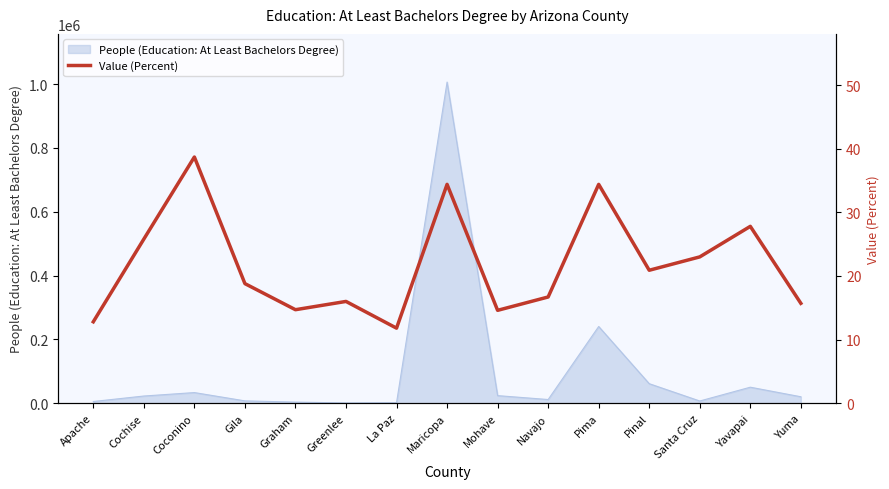

At which label does the data first exceed 18?

Cochise